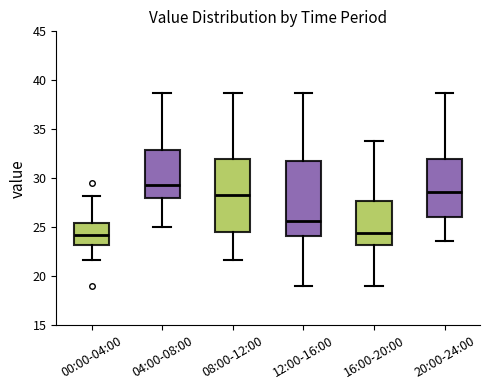

Where does the median line of the box for 12:00-16:00 sit on the y-axis? The values are not printed on the chart, so give them approximately, as read against the axis.

25.5